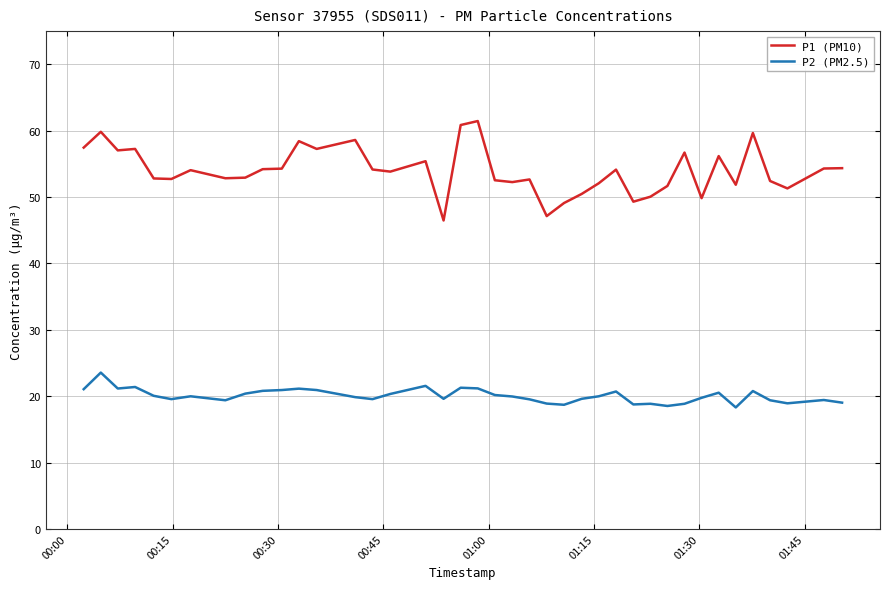

Which series has the largest range (max minus min)?

P1 (PM10)